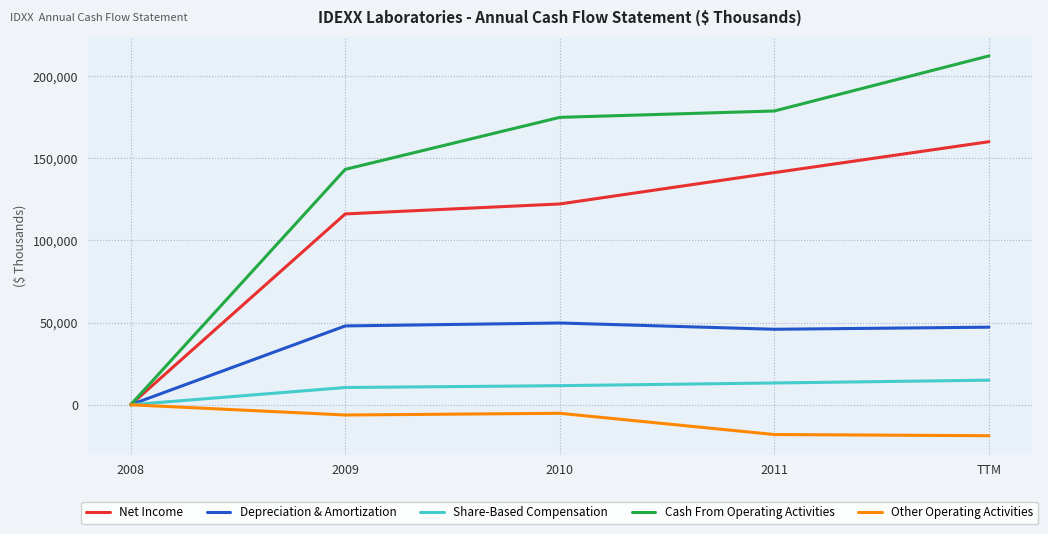

The value of Cash From Operating Activities at 2010 is 39284. True or false?

False